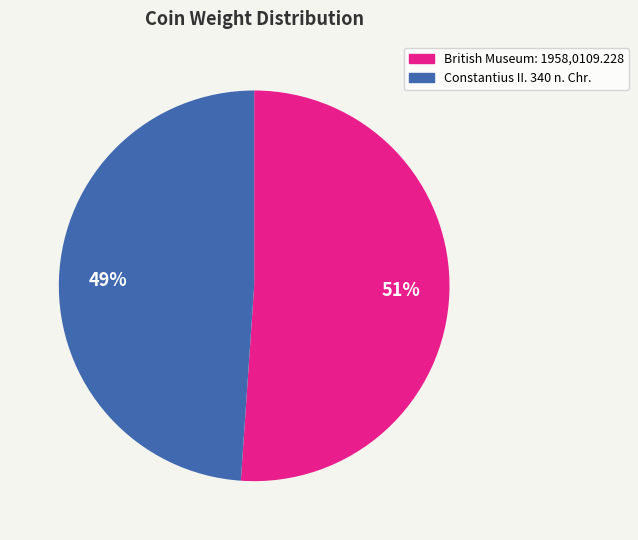

To the nearest percent, what is the difference between the largest and smallest slice percentages?

2%